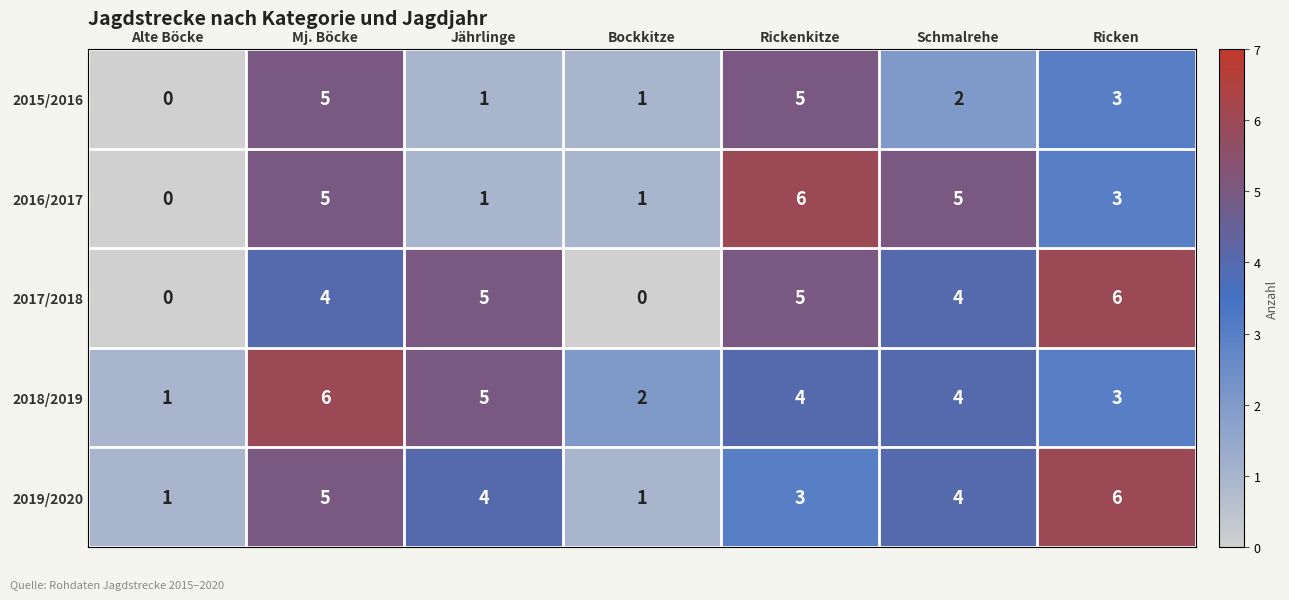

What is the greatest value displayed?

6